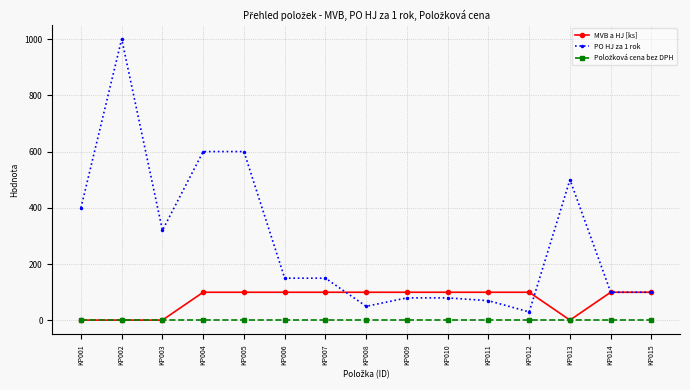

How many lines are shown in the chart?

3